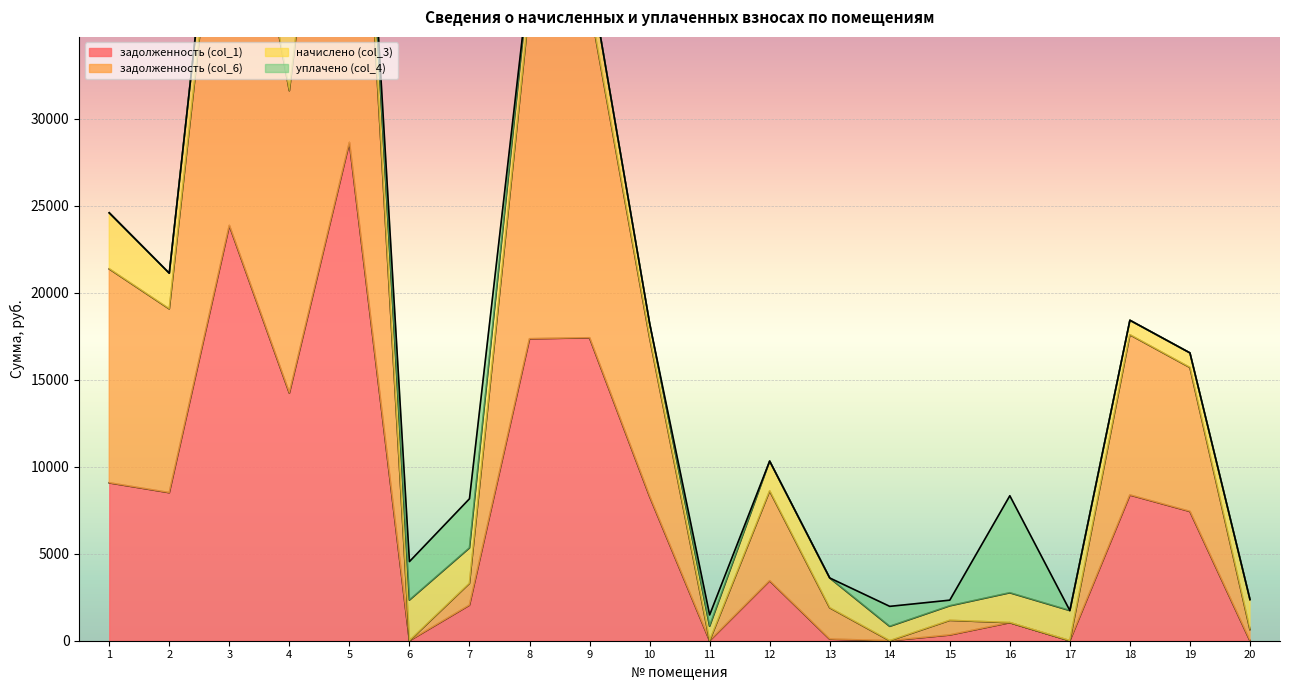

At how many categories does at least one series exceed 36918?

4